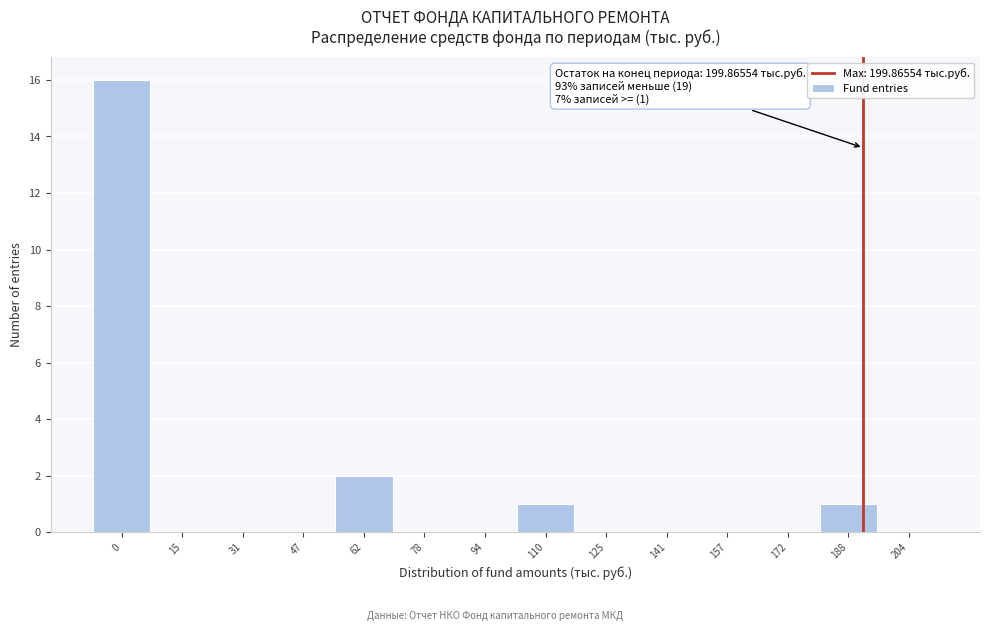

Reading right to left, extract all data points from this chart.

204=0	188=1	172=0	157=0	141=0	125=0	110=1	94=0	78=0	62=2	47=0	31=0	15=0	0=16